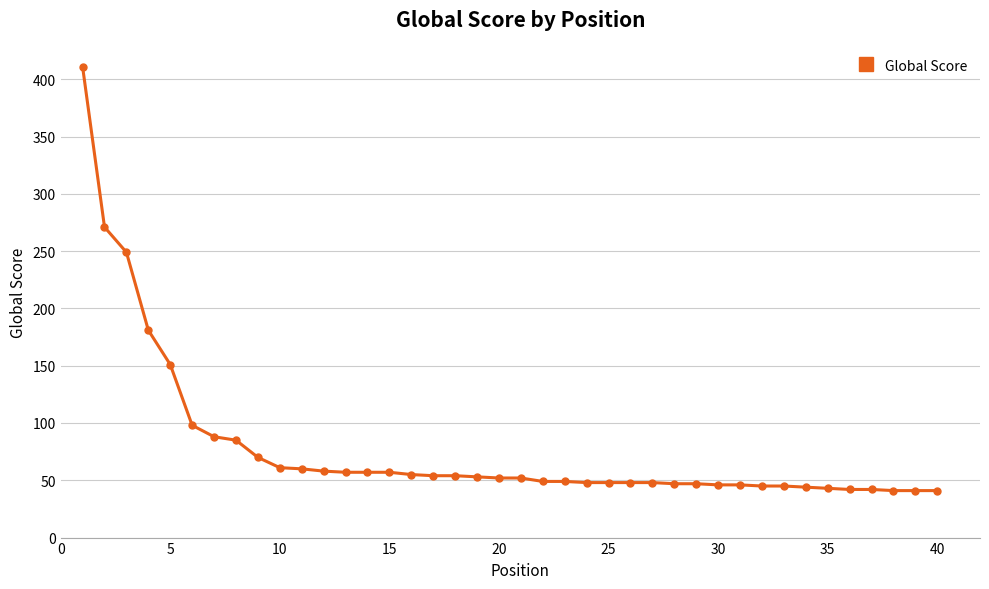

What is the difference between the maximum and minimum values?

370